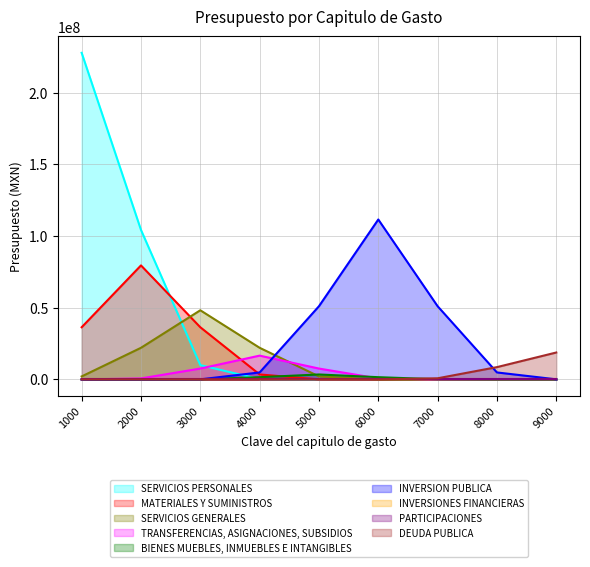

The value at MATERIALES Y SUMINISTROS is 79563698.3. True or false?

True